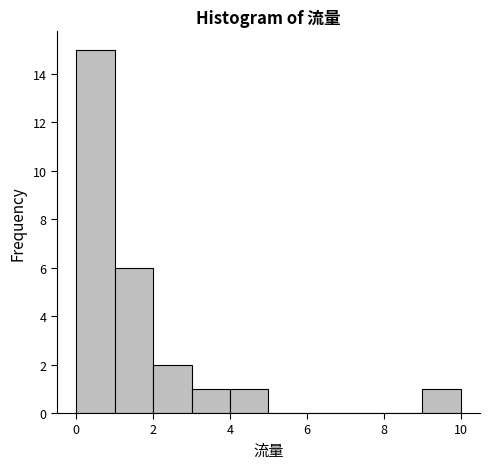

Over which range of the x-axis is the bar tallest?

0 to 1